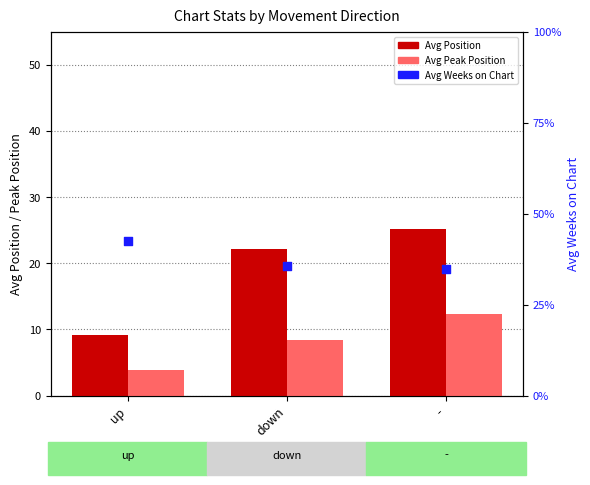

What is the total value across all series at -?

72.4